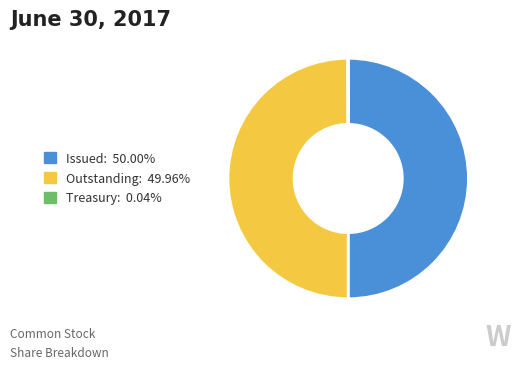

What is the ratio of the value at Outstanding: 49.96% to the value at Issued: 50.00%?

1.0